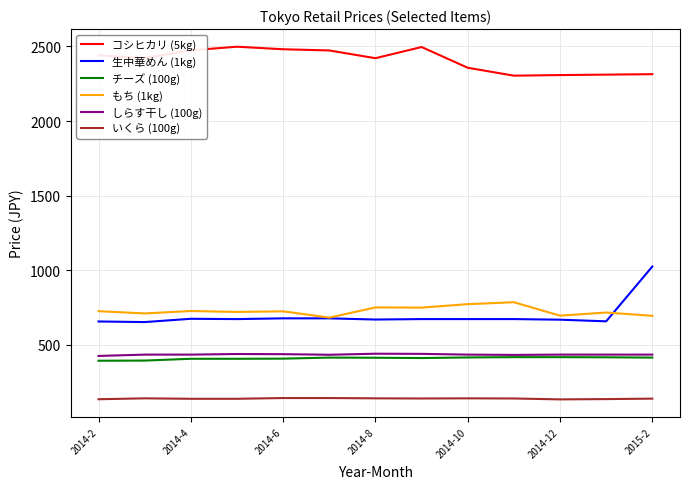

Which series has the largest range (max minus min)?

生中華めん (1kg)